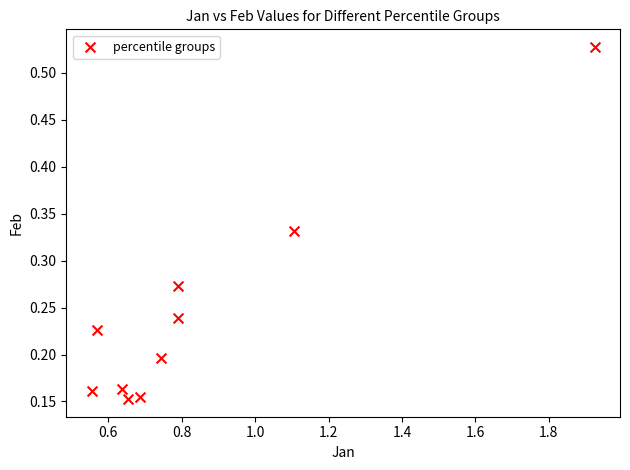

What is the range of X values (max minus min)?

1.4